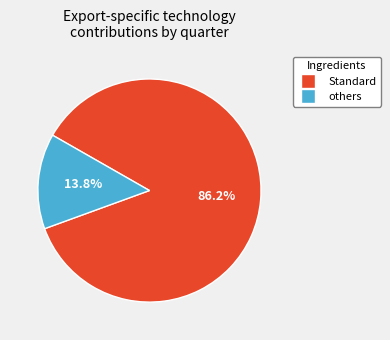

Does any single category account for the majority?

Yes